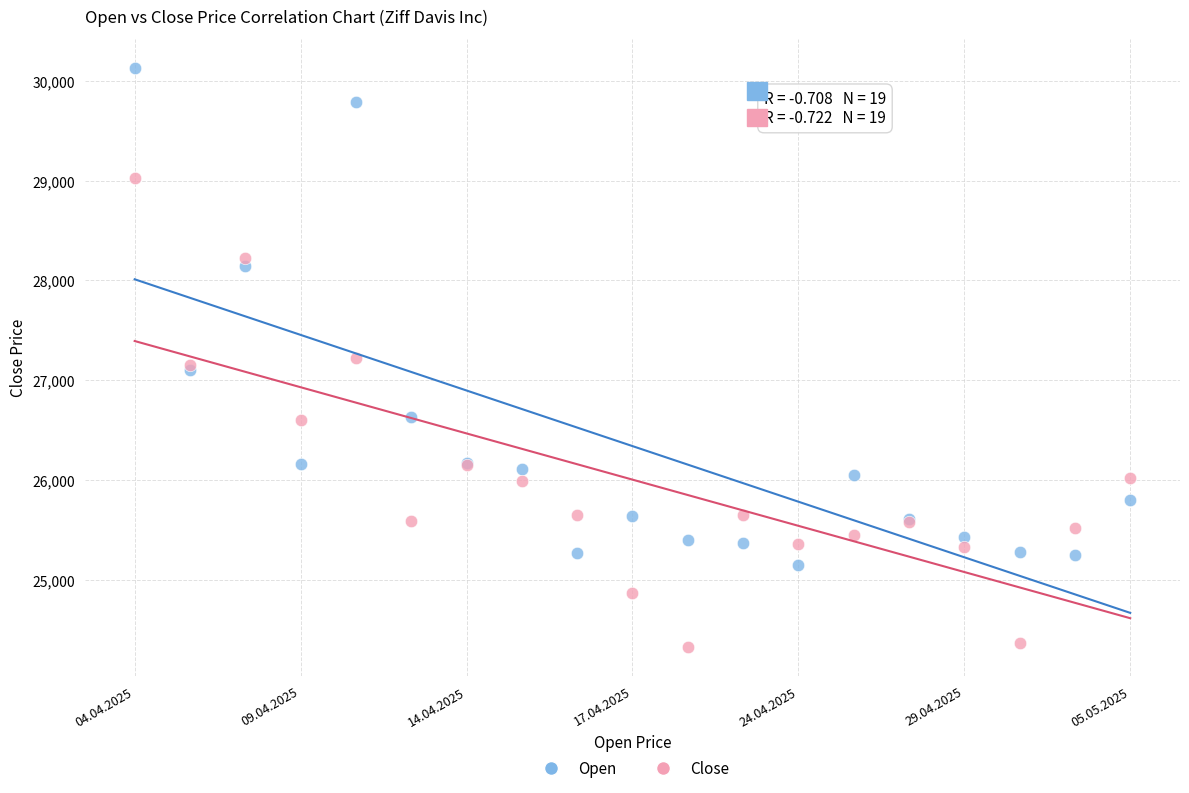

Which series reaches the maximum Y coordinate?

Open